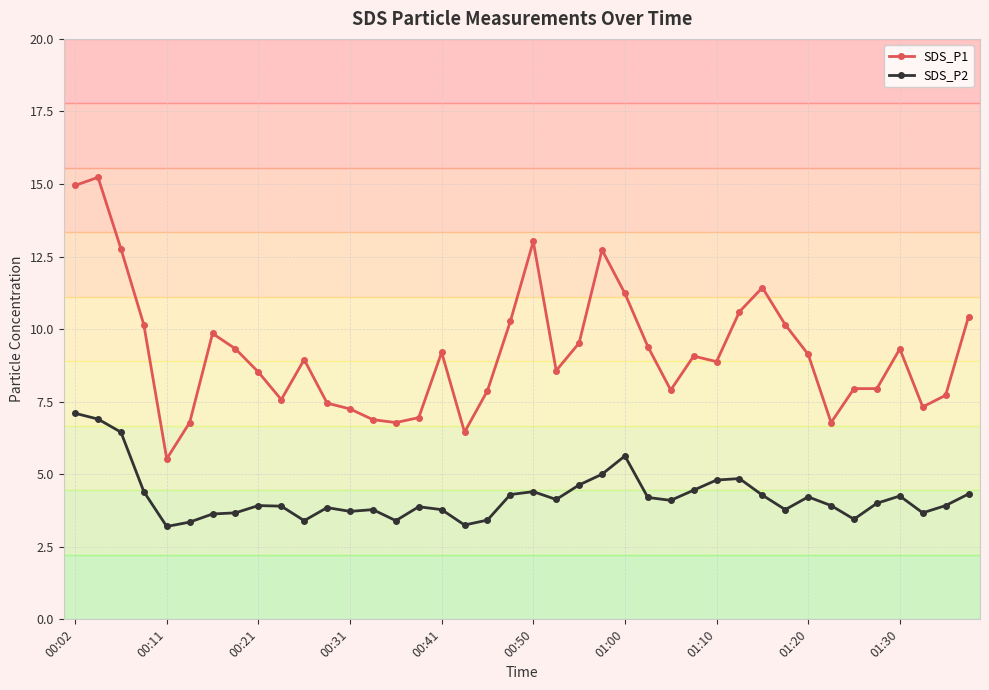

Which series has the largest range (max minus min)?

SDS_P1